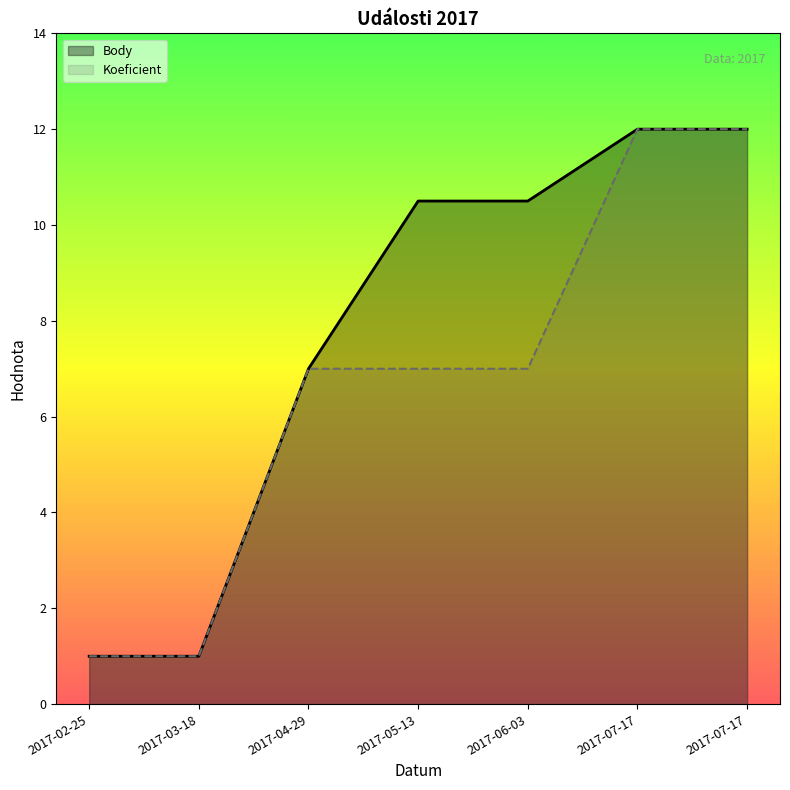

At how many categories does at least one series exceed 7?

4